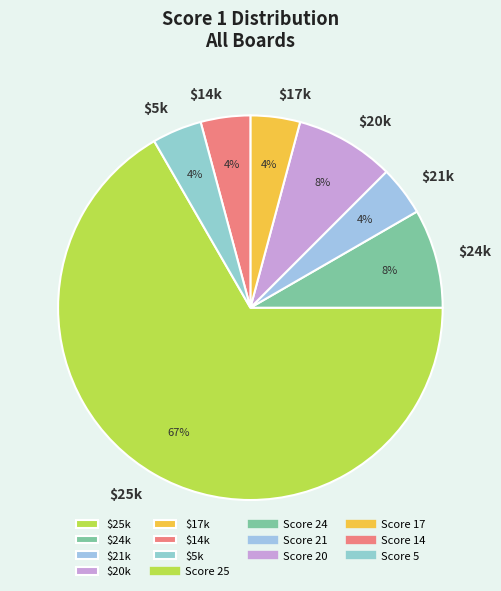

To the nearest percent, what portion does $20k represent?

8%